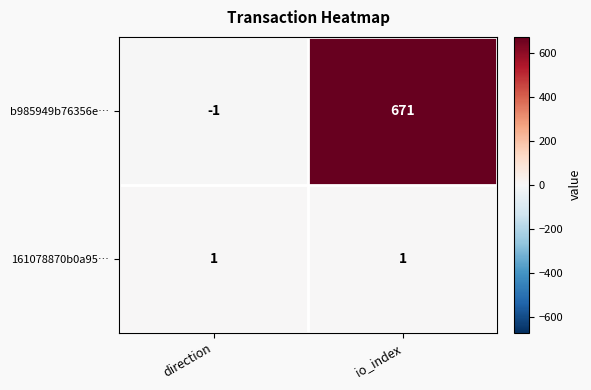

What is the total value across all series at io_index?

672